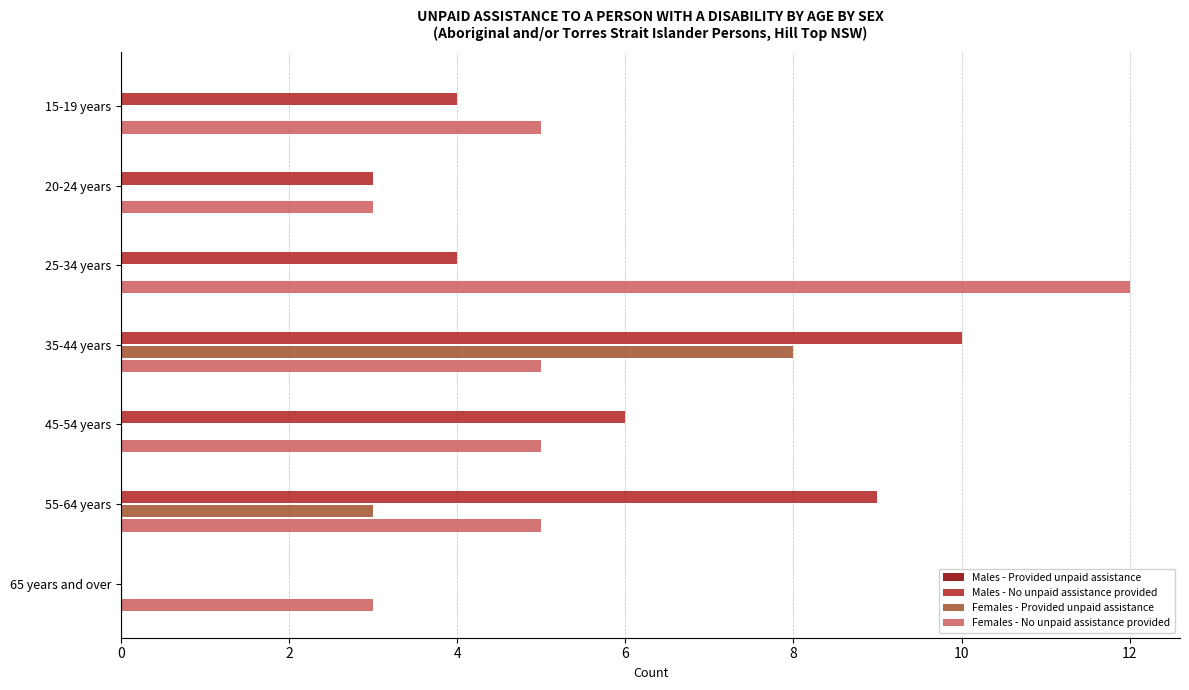

What is the sum of all Males - No unpaid assistance provided values?

36